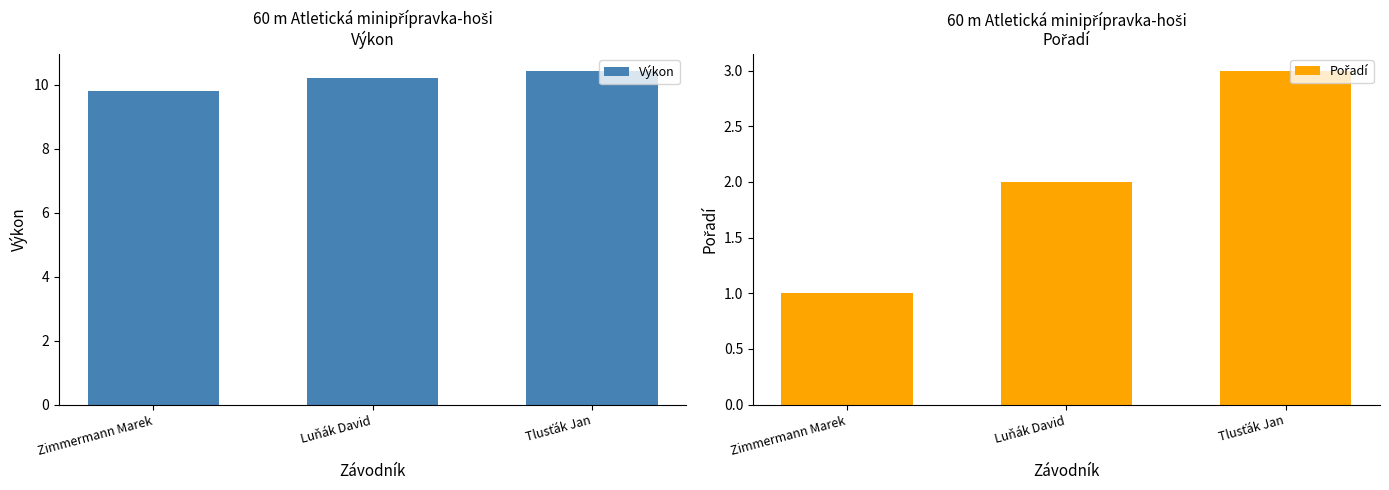

At Tlusťák Jan, list the series in order from smallest to largest.

Pořadí, Výkon